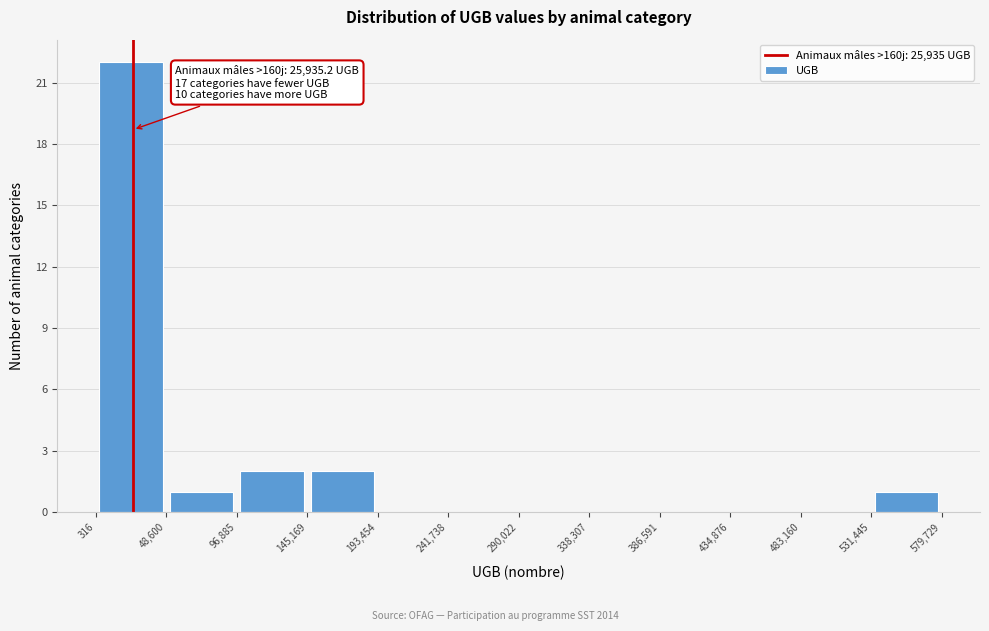

Which range on the x-axis has the tallest bar?

316 to 48,600